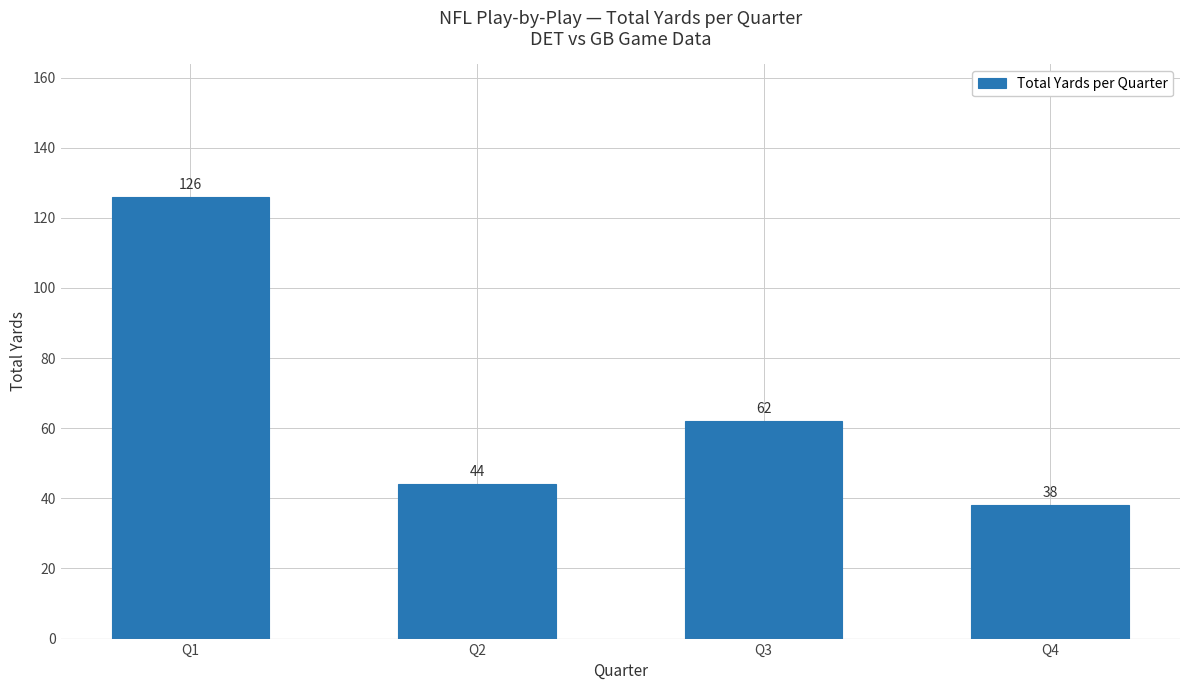

What is the sum of all values?

270